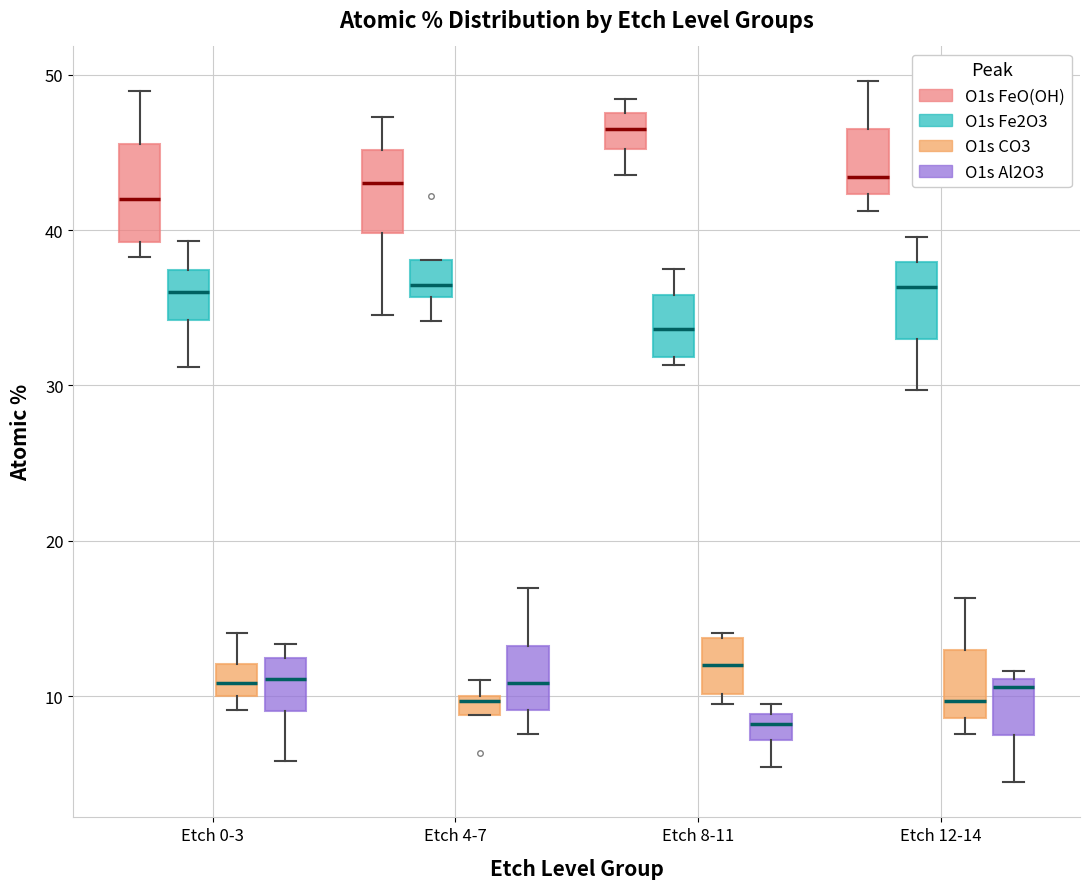

Where does the median line of the box for Etch 12-14 (O1s CO3) sit on the y-axis? The values are not printed on the chart, so give them approximately, as read against the axis.

10